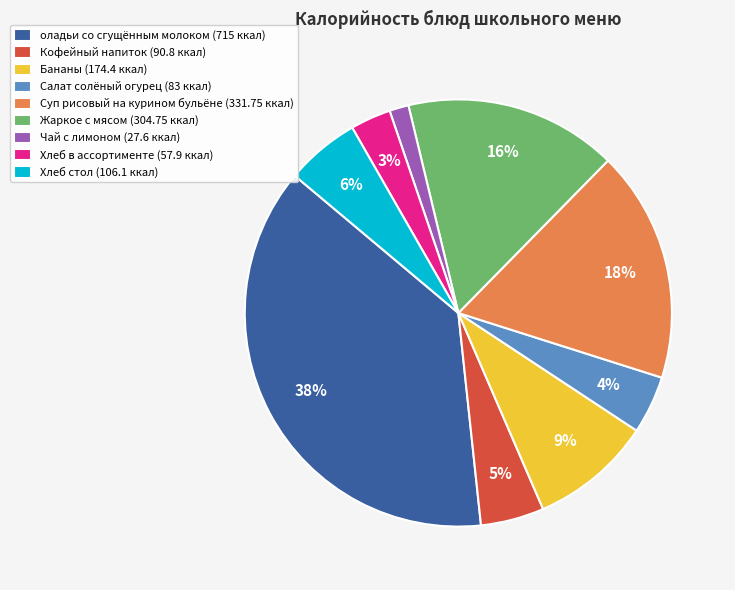

How many segments does this pie chart have?

9